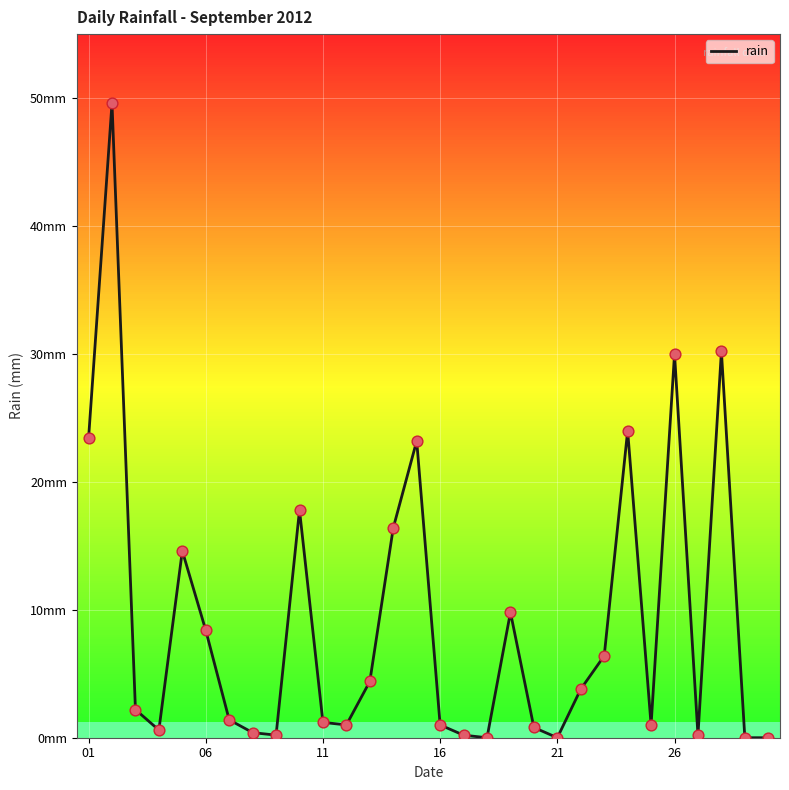

Does the chart have visible grid lines?

Yes